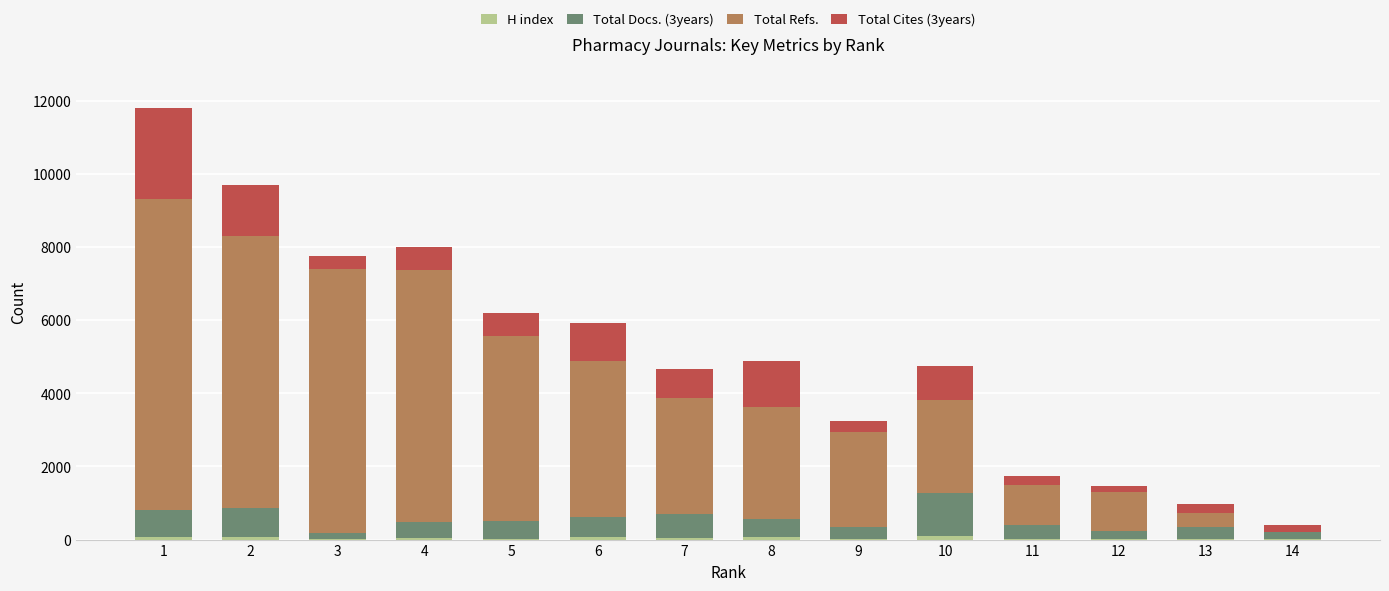

What is the total value across all series at 11?

1742